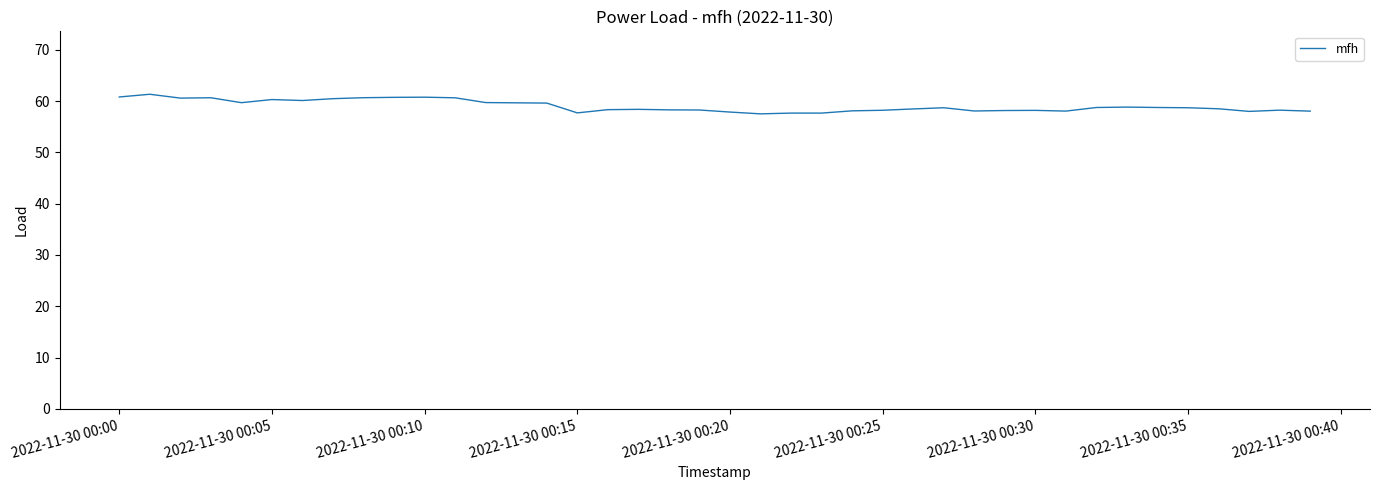

What is the smallest value displayed?

57.5